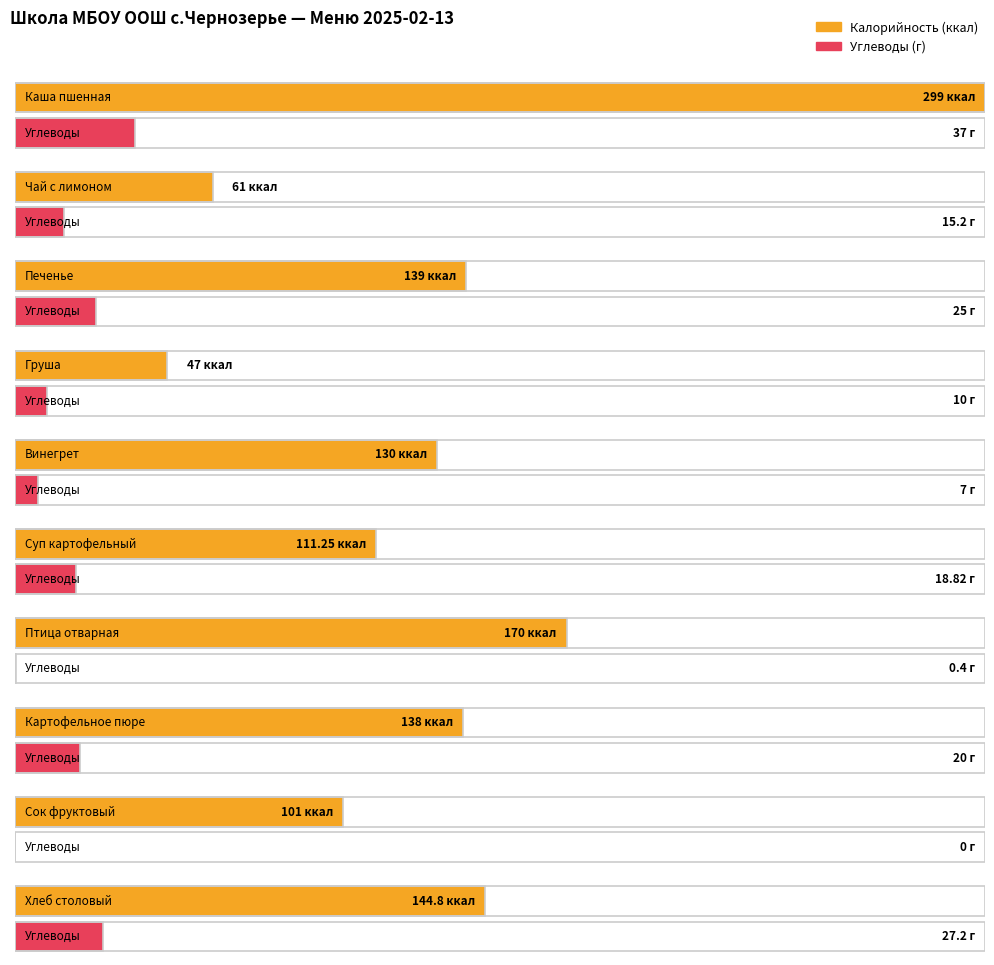

Between Каша пшенная and Чай с лимоном, which series saw the biggest shift?

Калорийность